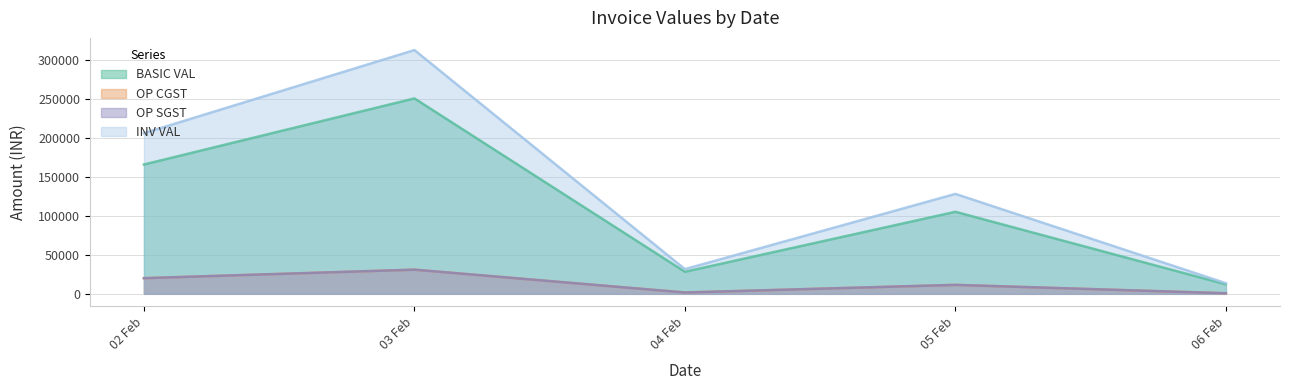

What is the minimum value shown in the chart?

32.4